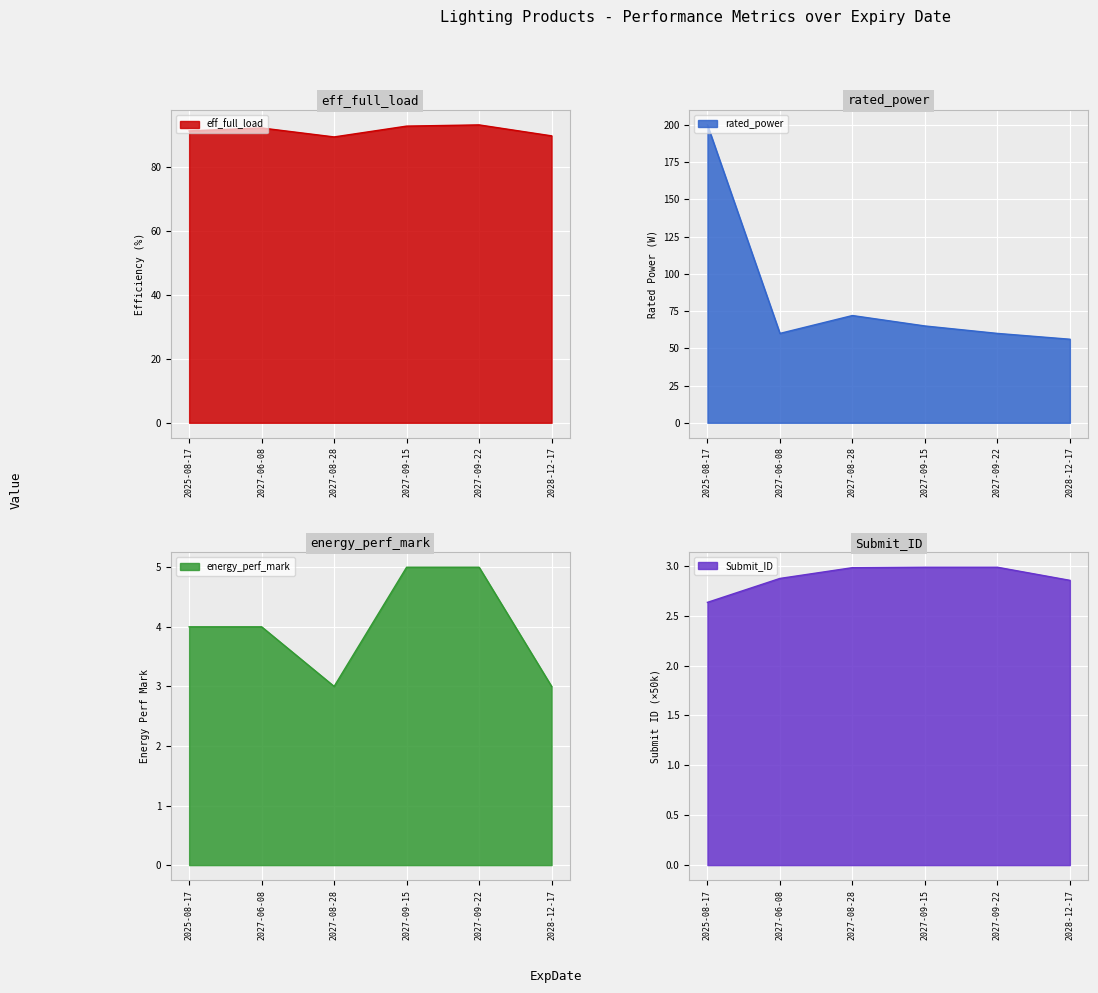

Is the value of Submit_ID_norm at 2027-09-22 greater than the value of eff_full_load at 2027-06-08?

No